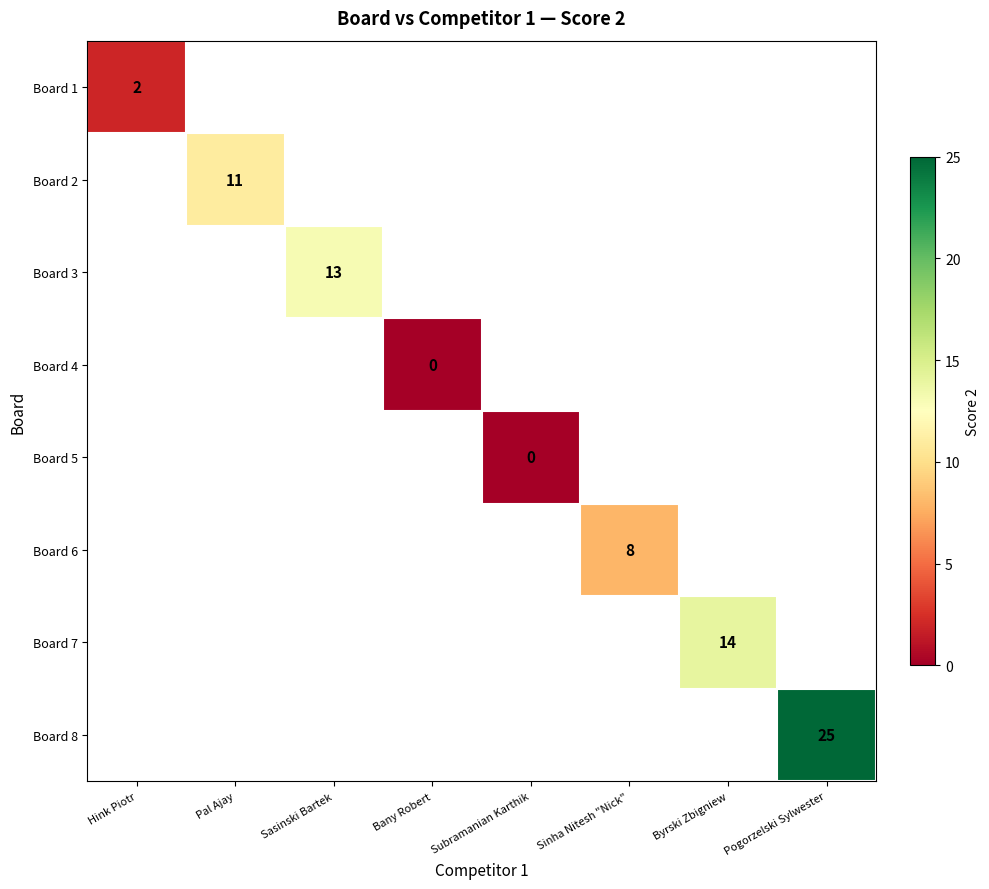

True or false: Board 6 has a value of 4 at Sinha Nitesh "Nick".

False